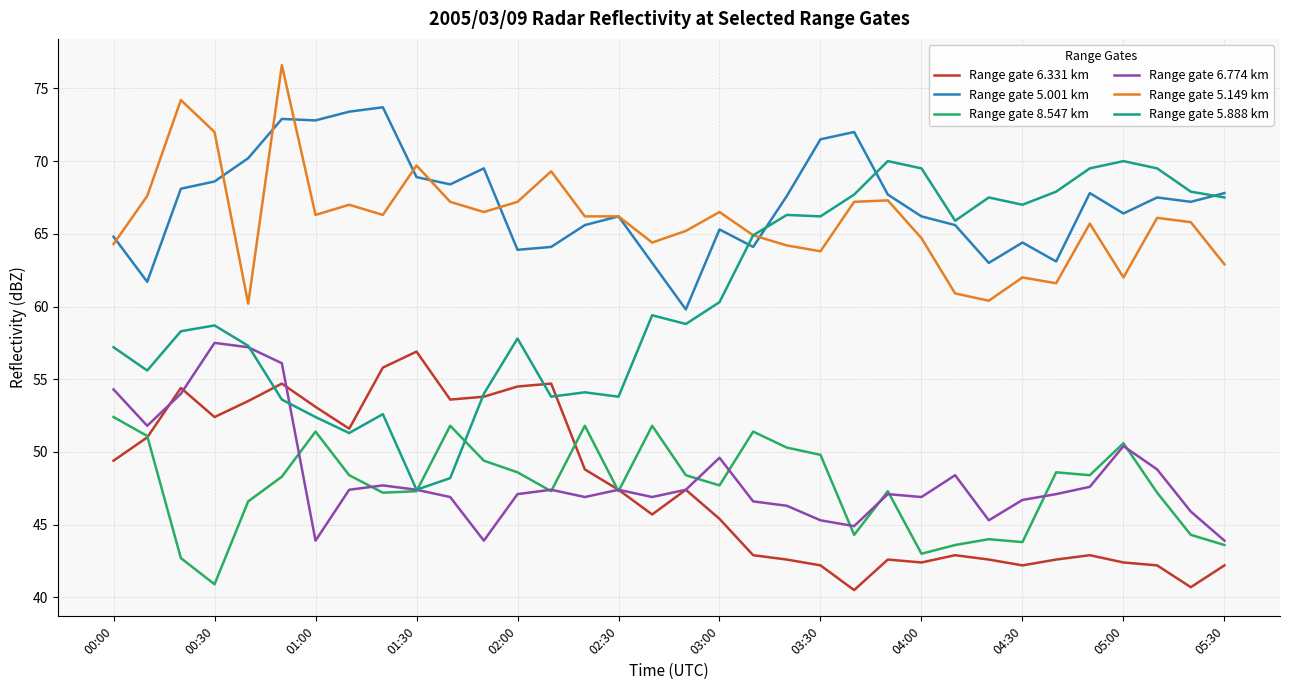

What is the minimum value shown in the chart?

40.5